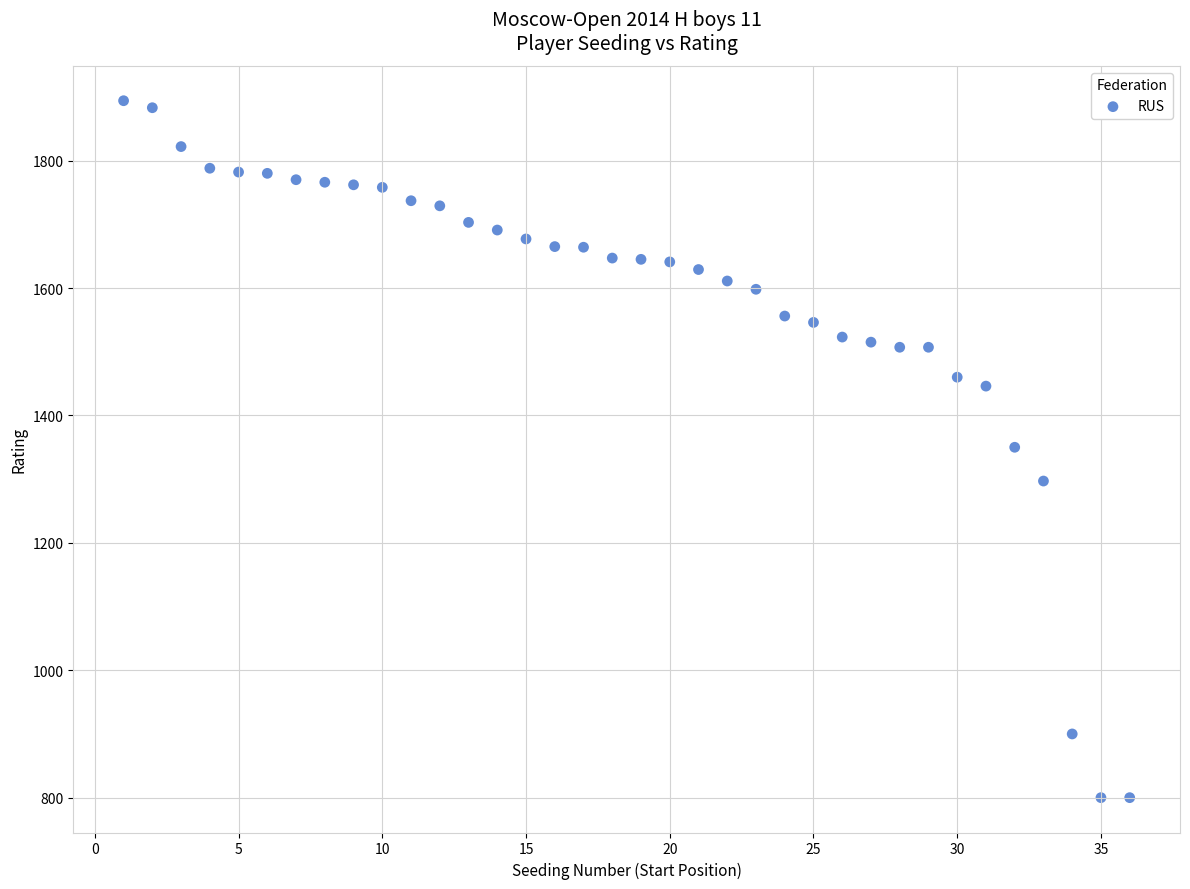

What is the range of X values (max minus min)?

35